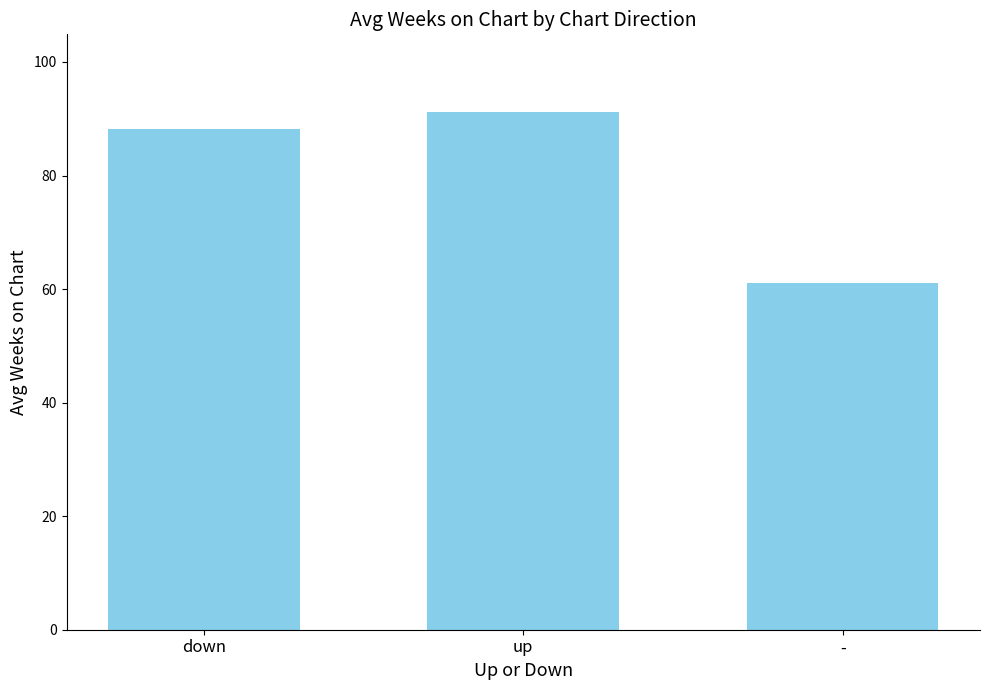

What is the value of the 1st bar from the left?

88.2